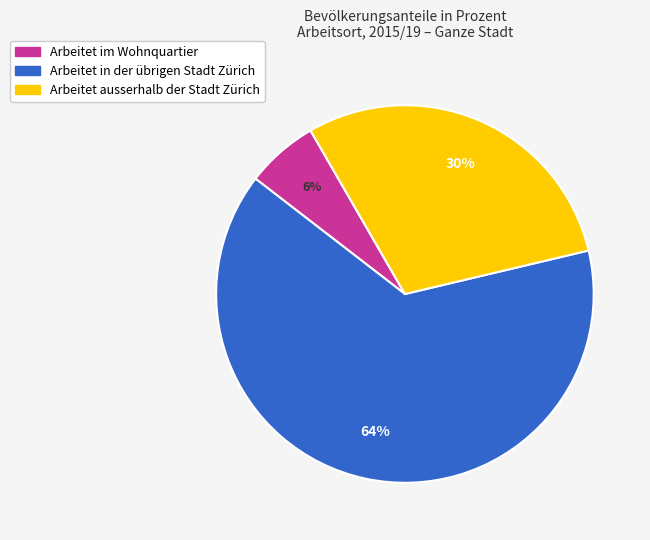

Rank the categories by value from highest to lowest.

Arbeitet in der übrigen Stadt Zürich, Arbeitet ausserhalb der Stadt Zürich, Arbeitet im Wohnquartier